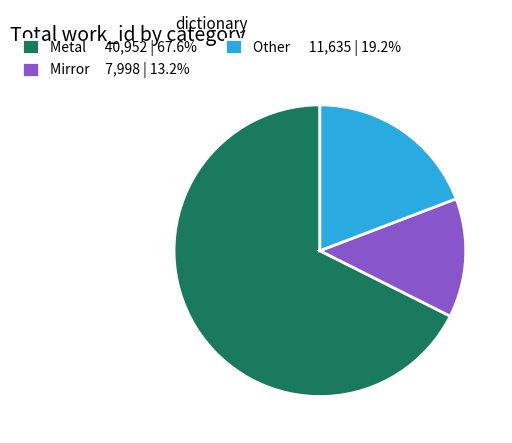

Approximately how many times larger is the value at Metal 40,952 | 67.6% compared to Mirror 7,998 | 13.2%?

5.1